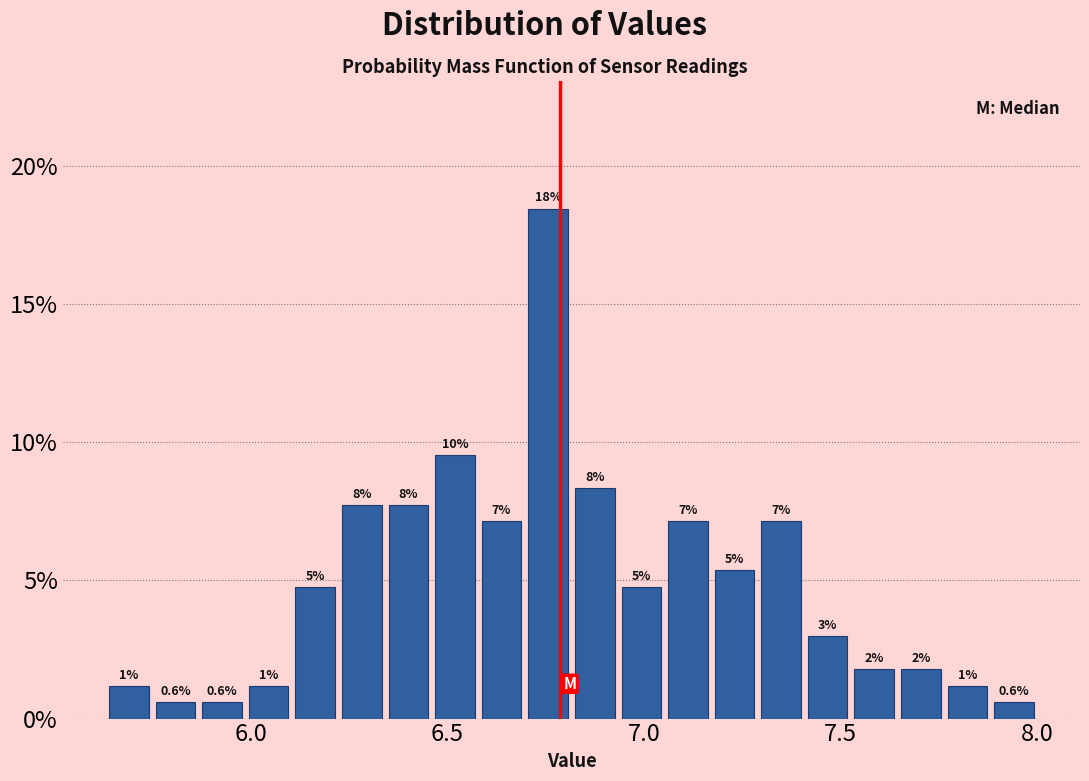

Around what value on the x-axis is the tallest bar? Give the approximate position of its centre, as read against the axis.

6.75